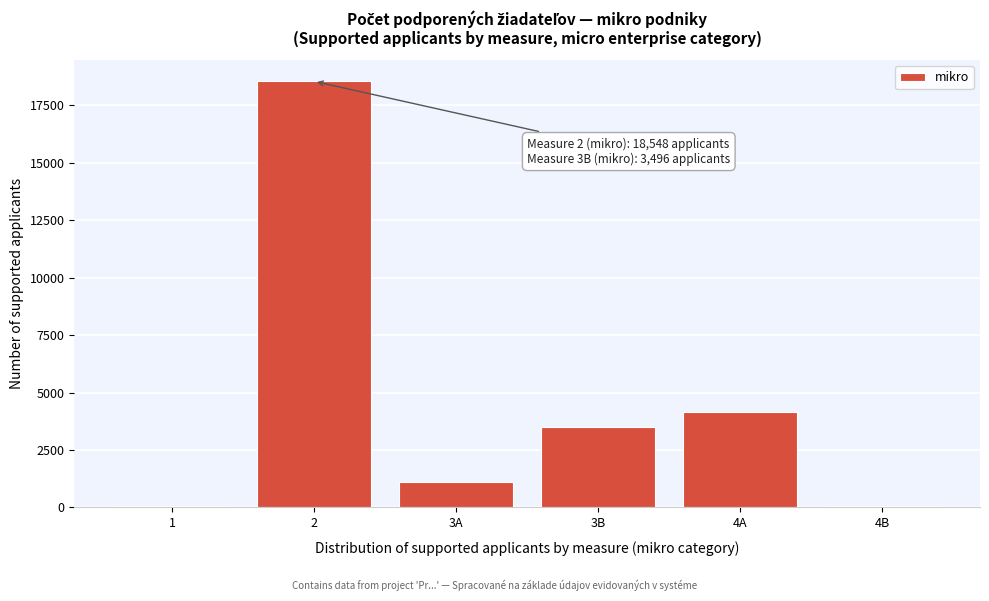

Where is the data nearest to the value 9297?

4A